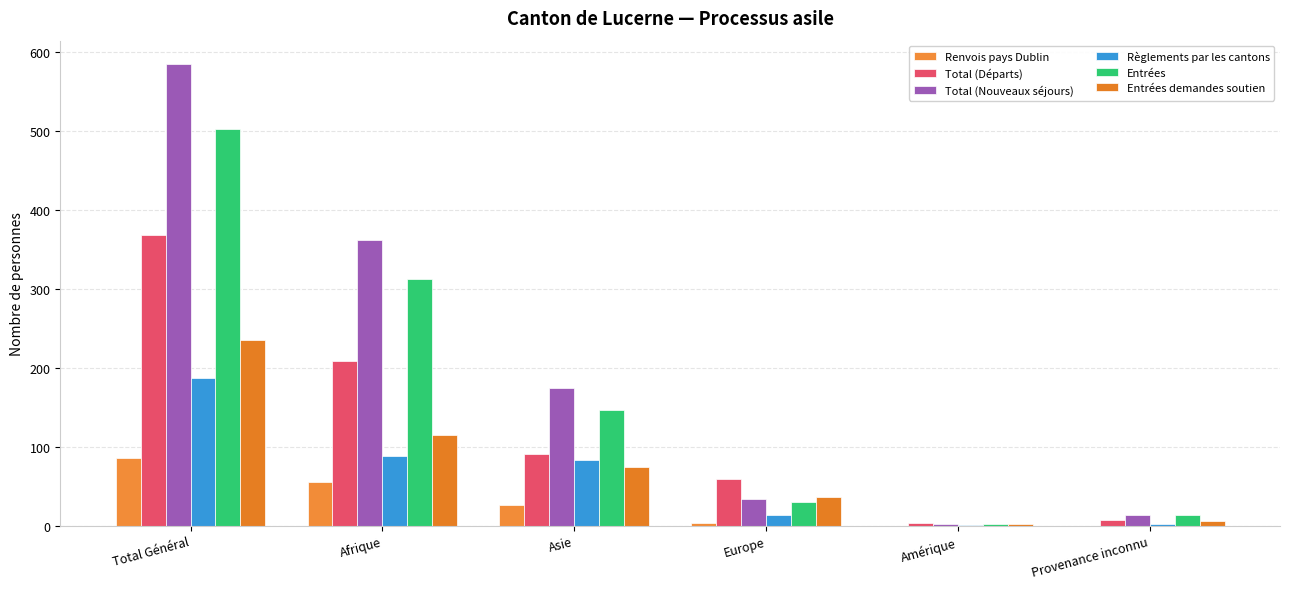

What is the label of the 1st bar from the left?

Total Général